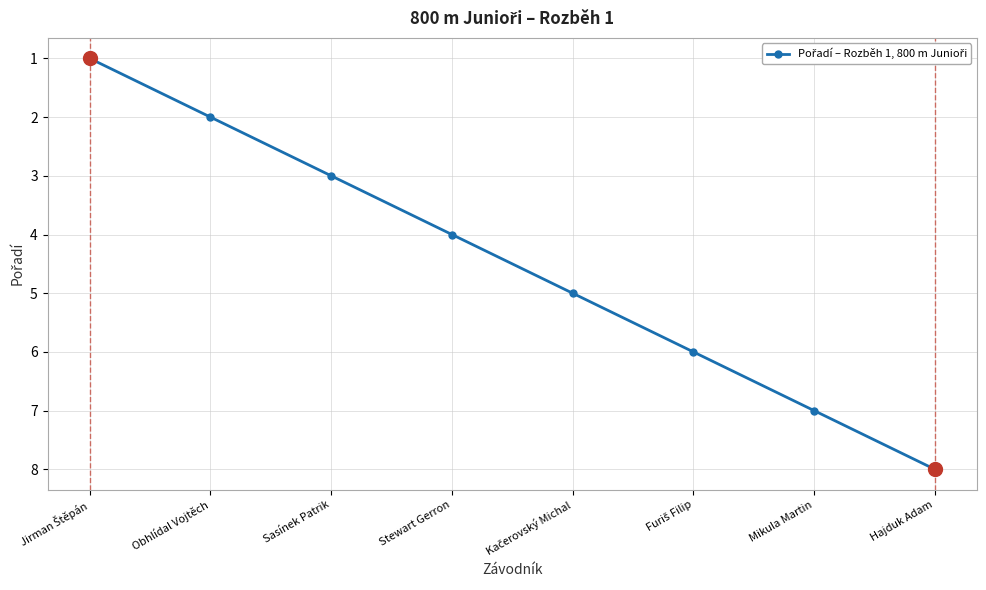

What is the approximate value at Stewart Gerron?

4